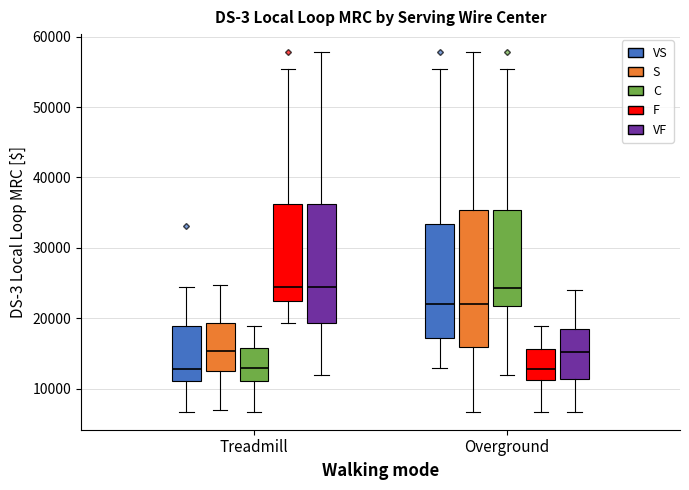

Reading left to right, transcribe this box plot: for each box, give where its median line is, the range the box spans, and where its two whiskers end, as read against the y-axis. The values are not printed on the chart, so give them approximately, as read against the axis.

Treadmill (VS): median 13000, box 11000 to 19000, whiskers 7000 to 24000
Treadmill (S): median 15000, box 12000 to 19000, whiskers 7000 to 25000
Treadmill (C): median 13000, box 11000 to 16000, whiskers 7000 to 19000
Treadmill (F): median 24000, box 22000 to 36000, whiskers 19000 to 55000
Treadmill (VF): median 24000, box 19000 to 36000, whiskers 12000 to 58000
Overground (VS): median 22000, box 17000 to 33000, whiskers 13000 to 55000
Overground (S): median 22000, box 16000 to 35000, whiskers 7000 to 58000
Overground (C): median 24000, box 22000 to 35000, whiskers 12000 to 55000
Overground (F): median 13000, box 11000 to 16000, whiskers 7000 to 19000
Overground (VF): median 15000, box 11000 to 18000, whiskers 7000 to 24000